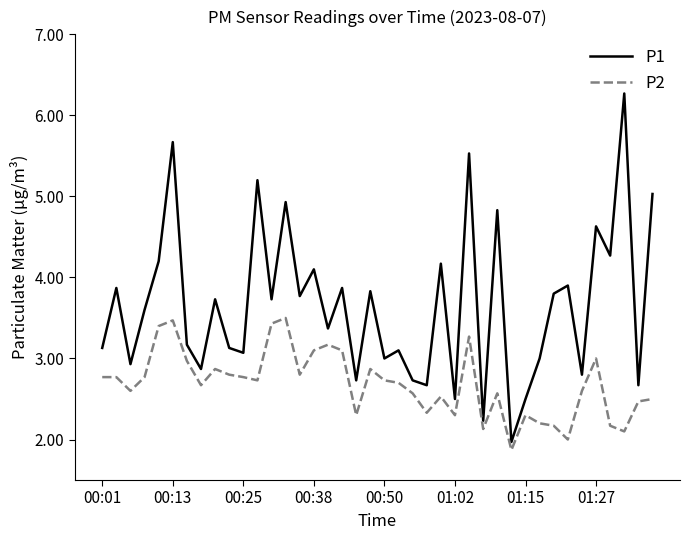

Which series has the largest total across all categories?

P1